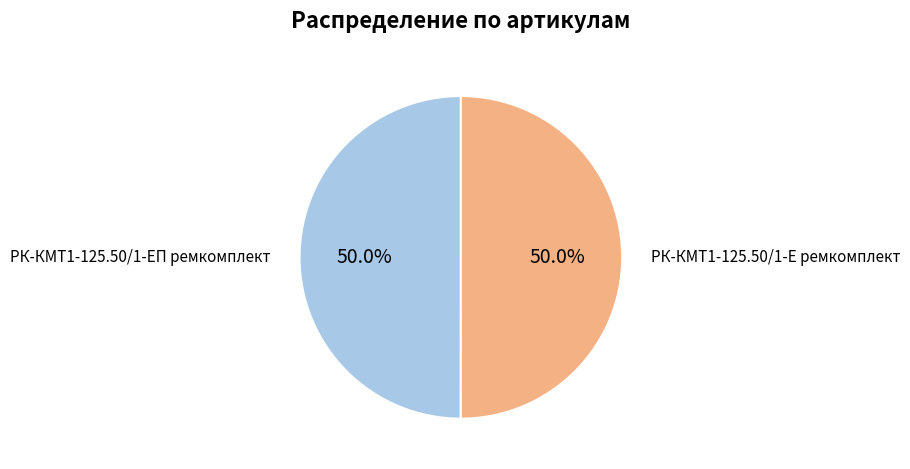

Approximately how many times larger is the value at РК-КМТ1-125.50/1-Е ремкомплект compared to РК-КМТ1-125.50/1-ЕП ремкомплект?

1.0